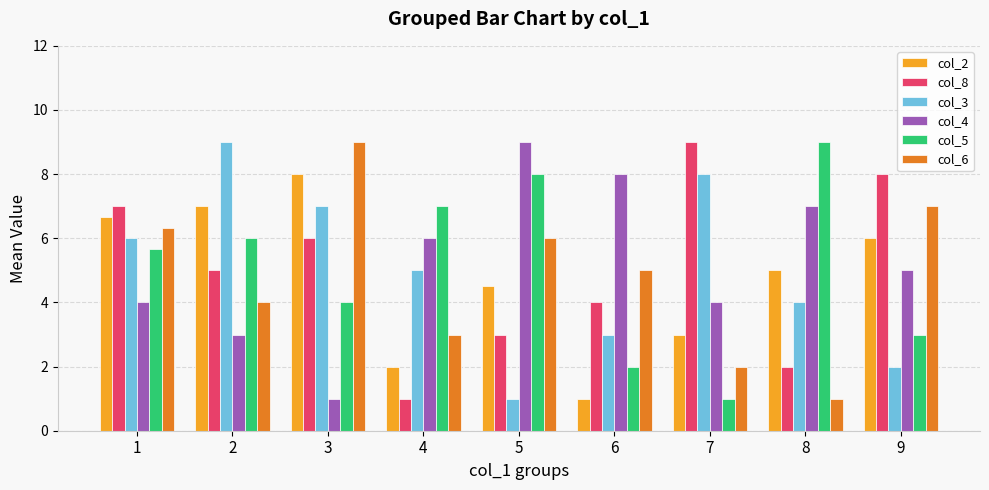

At which label does col_5 first exceed 5?

1